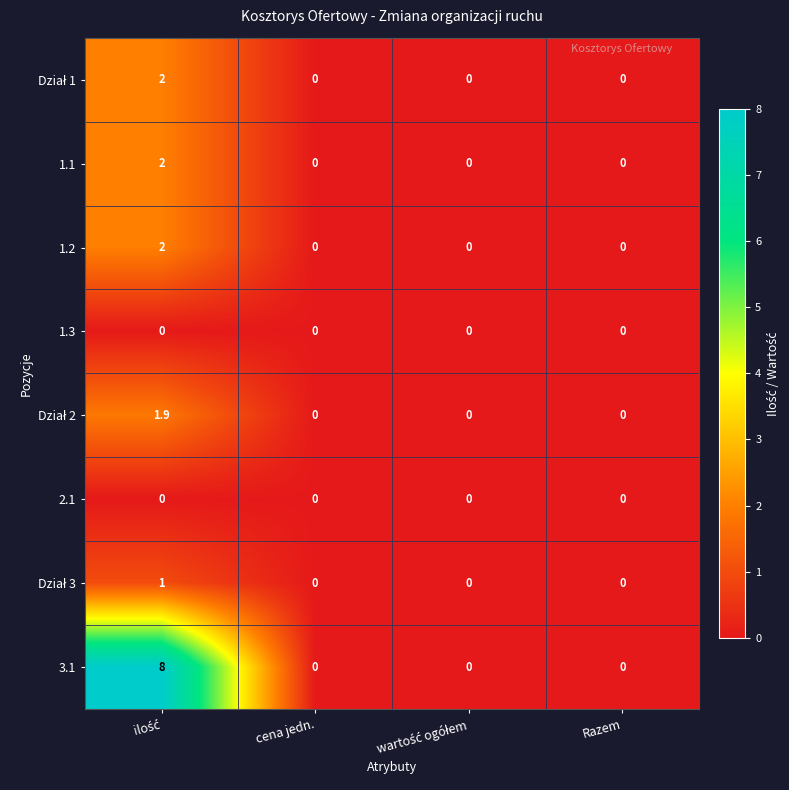

Which series has the widest spread of values?

3.1